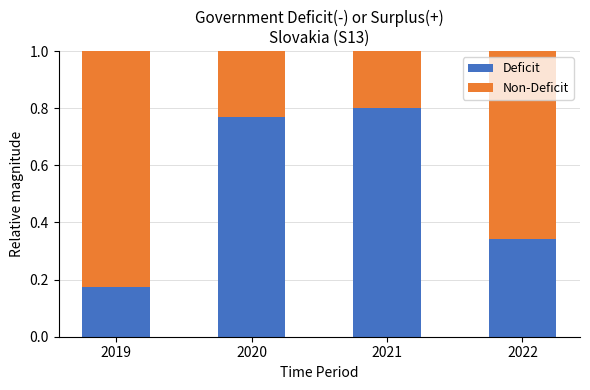

Rank the categories by Deficit value from highest to lowest.

2021, 2020, 2022, 2019